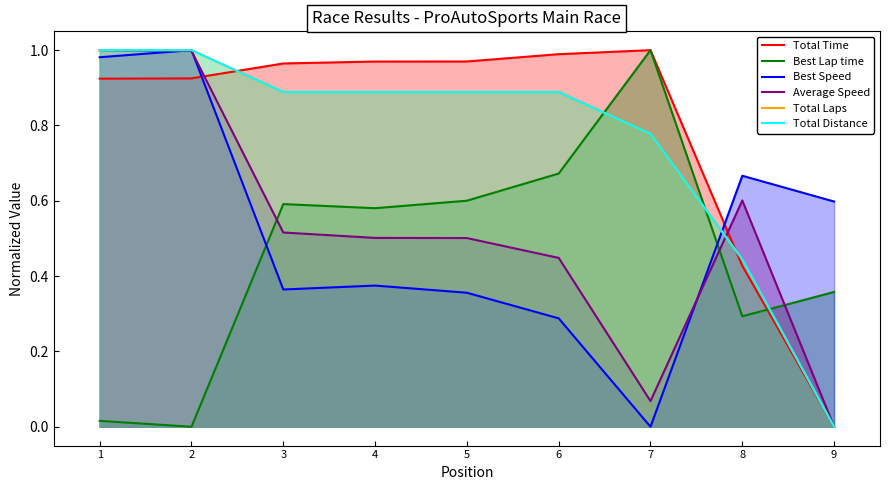

Reading left to right, what are all the values shown in this chart?

Total Time: 1=0.9	2=0.9	3=1.0	4=1.0	5=1.0	6=1.0	7=1.0	8=0.4	9=0.0
Best Lap time: 1=0.0	2=0.0	3=0.6	4=0.6	5=0.6	6=0.7	7=1.0	8=0.3	9=0.4
Best Speed: 1=1.0	2=1.0	3=0.4	4=0.4	5=0.4	6=0.3	7=0.0	8=0.7	9=0.6
Average Speed: 1=1.0	2=1.0	3=0.5	4=0.5	5=0.5	6=0.4	7=0.1	8=0.6	9=0.0
Total Laps: 1=1.0	2=1.0	3=0.9	4=0.9	5=0.9	6=0.9	7=0.8	8=0.4	9=0.0
Total Distance: 1=1.0	2=1.0	3=0.9	4=0.9	5=0.9	6=0.9	7=0.8	8=0.4	9=0.0